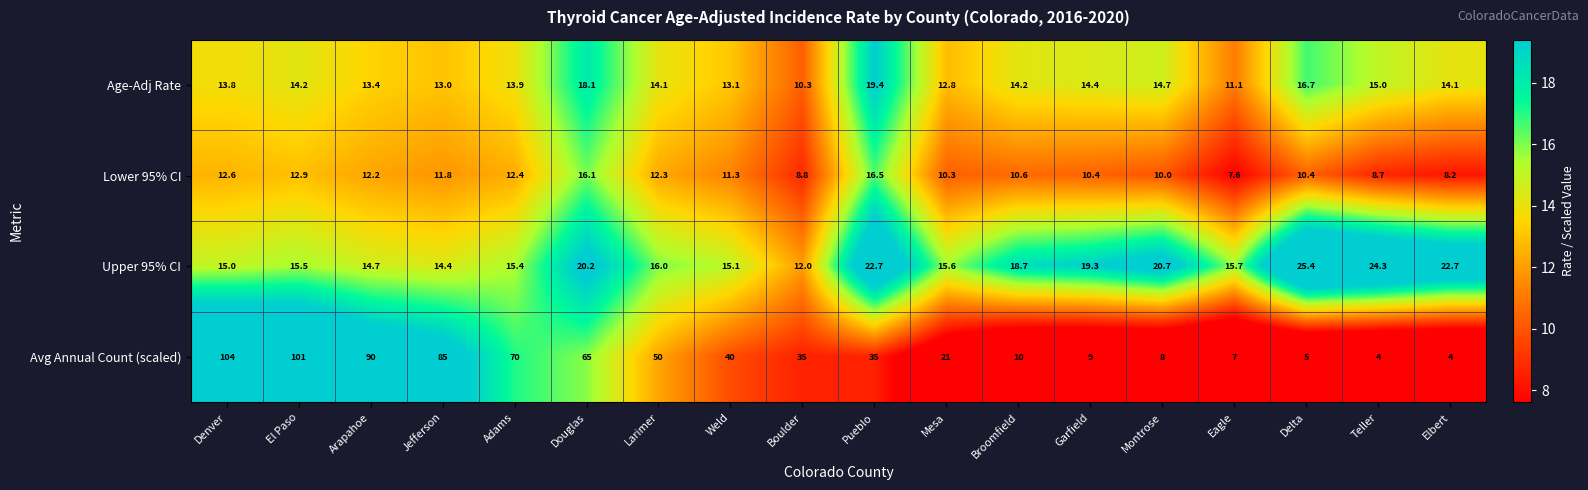

Where does the Avg Annual Count (scaled) series first go above 35?

Denver